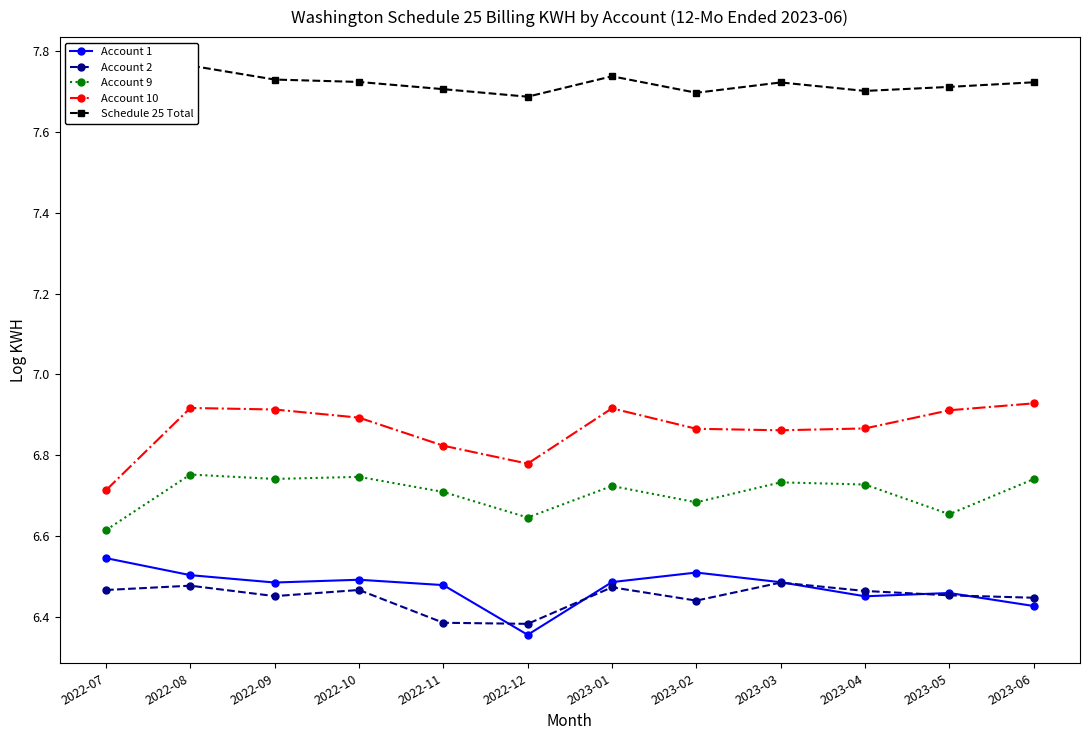

What is the highest value of the Account 9 series?

6.8